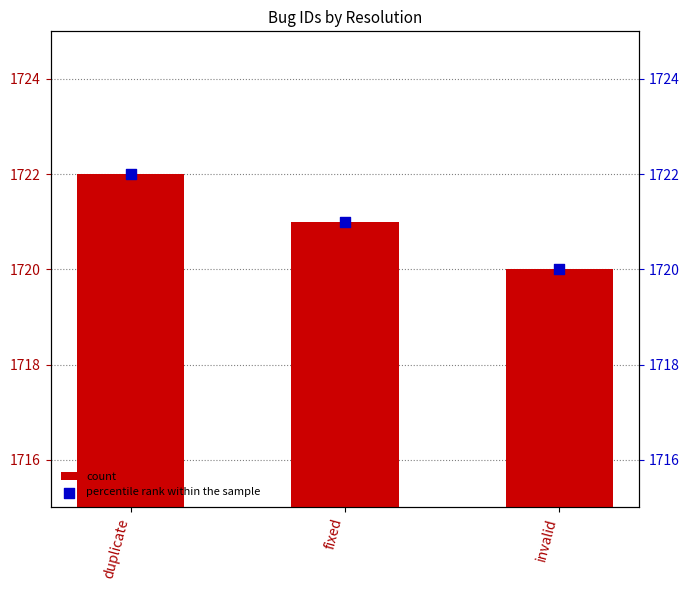

What are all the series names shown in the legend?

count, percentile rank within the sample